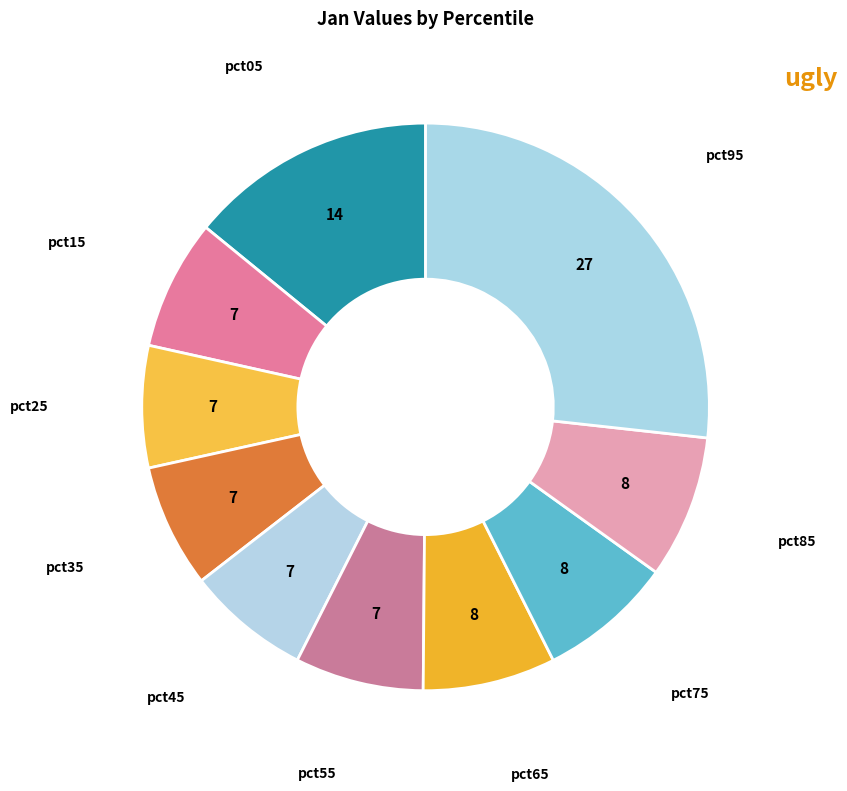

Is there a majority slice in this chart?

No